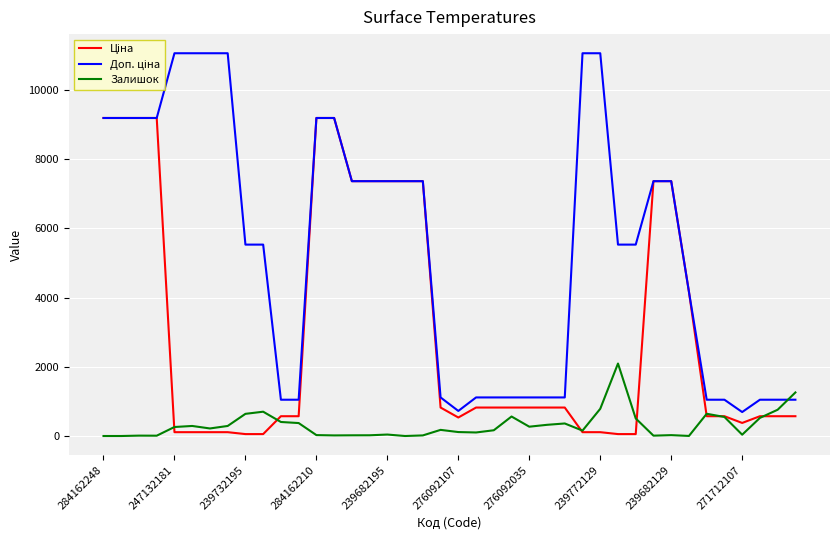

How many lines are shown in the chart?

3